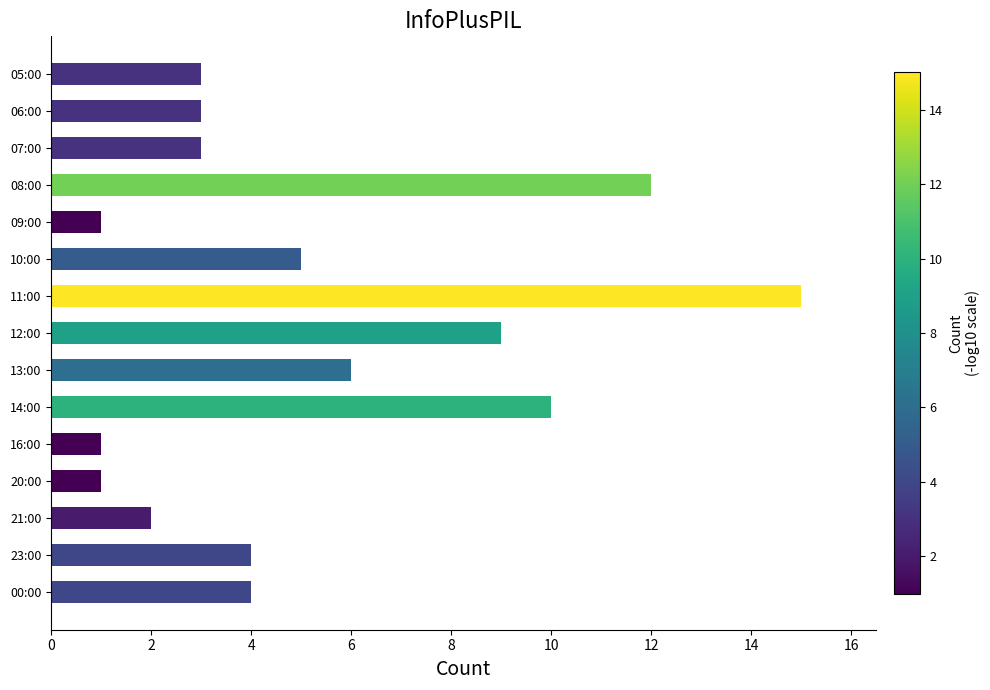

What is the difference between the maximum and minimum values?

14